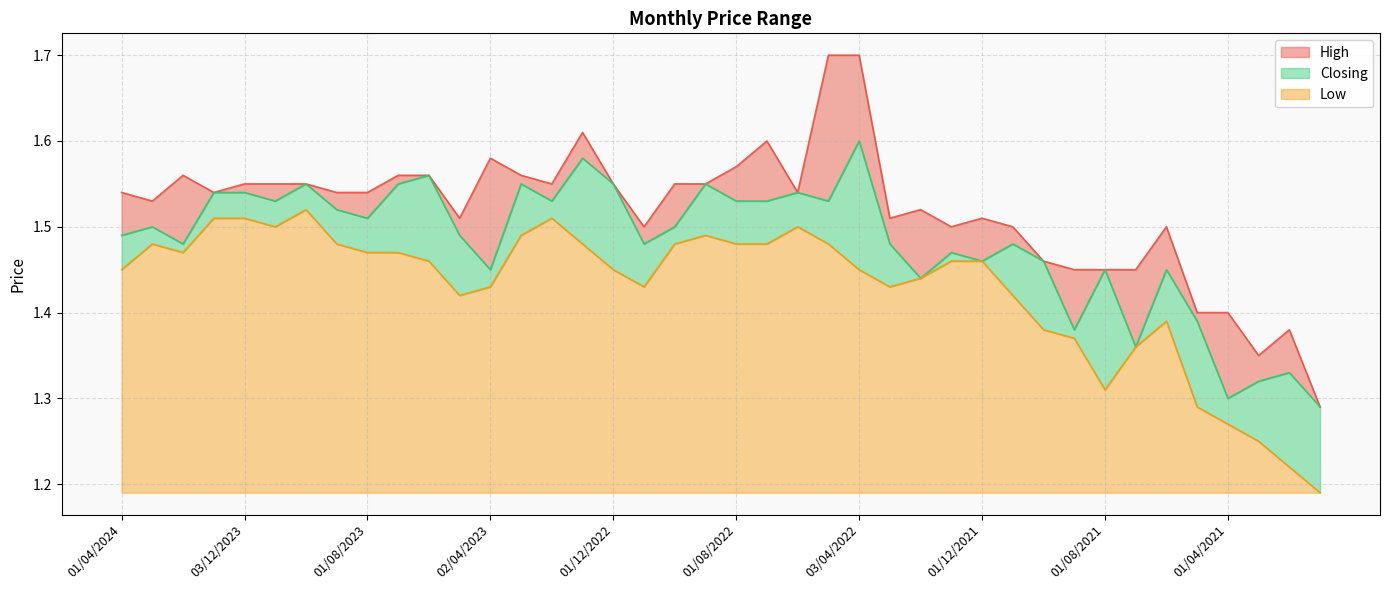

The Low series shows 1.4 at 03/10/2021. True or false?

True